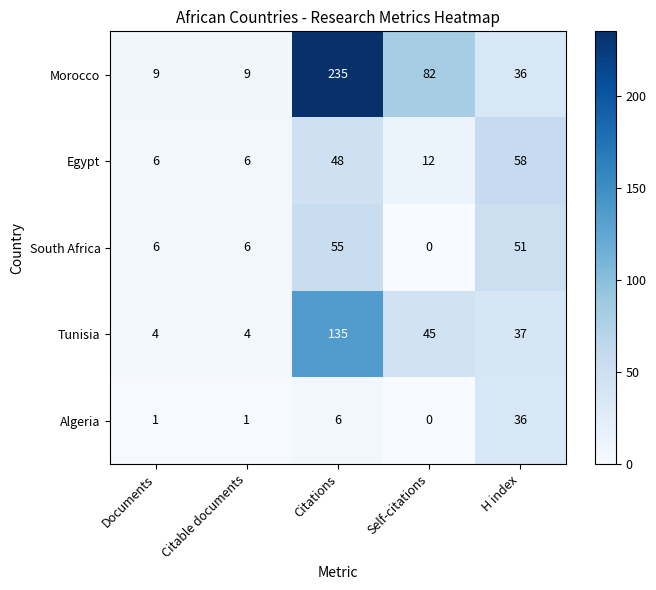

What is the difference between the highest and lowest values at H index?

22